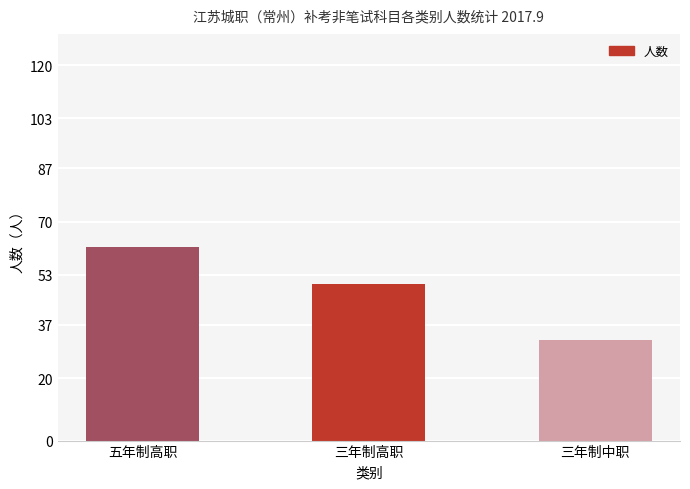

What is the label of the 3rd bar from the right?

五年制高职